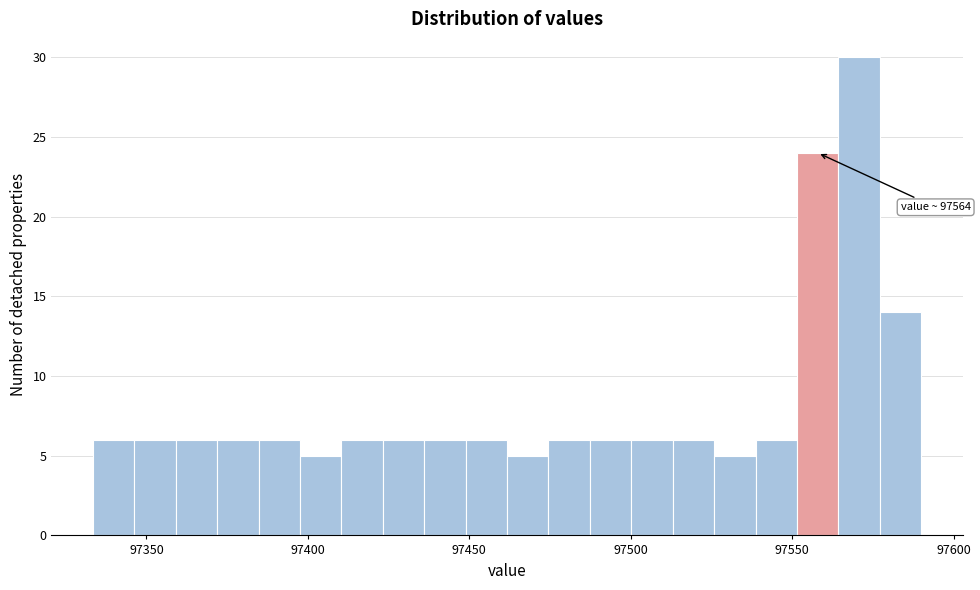

Read against the x-axis, roughly where is the centre of the tallest bar?

97570